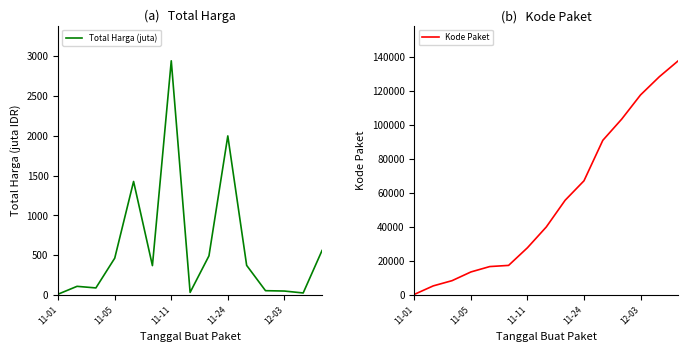

True or false: Total Harga (juta) and Kode Paket cross at least once.

False